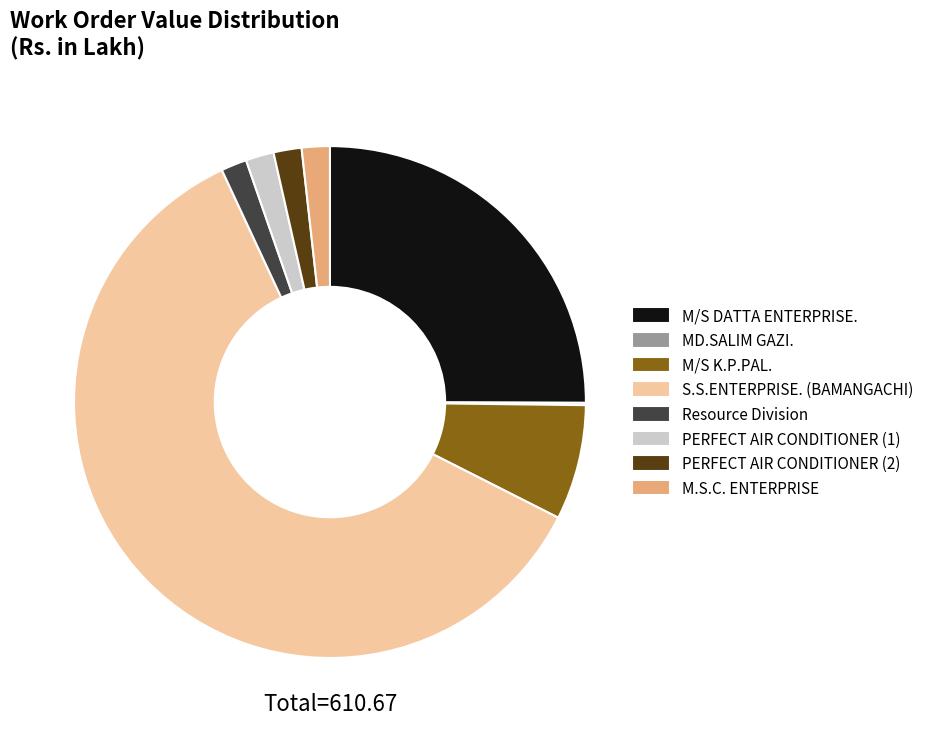

Which slice represents more than half of the pie?

S.S.ENTERPRISE. (BAMANGACHI)